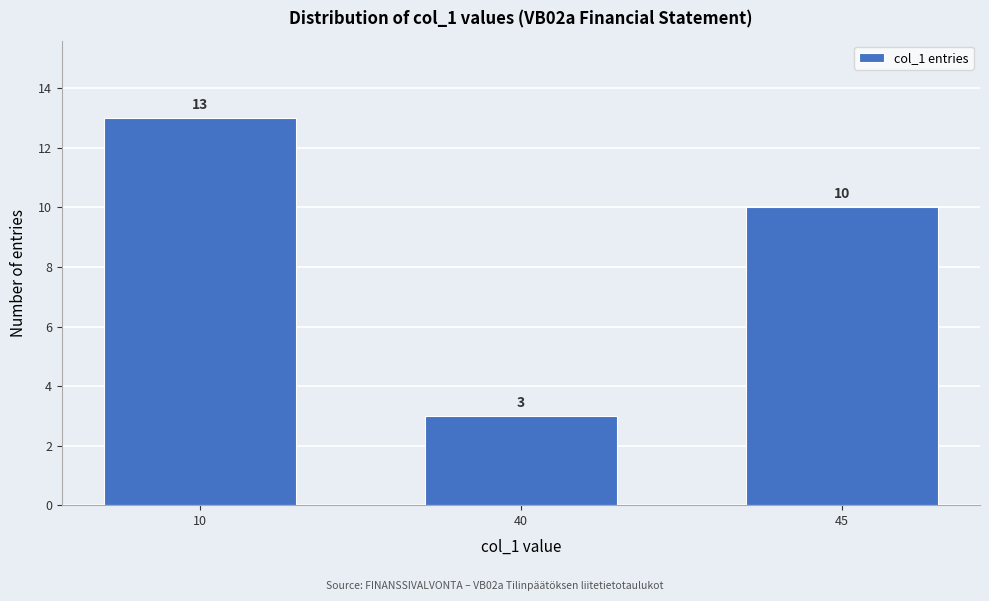

Reading left to right, transcribe all the data shown in this chart.

13	3	10